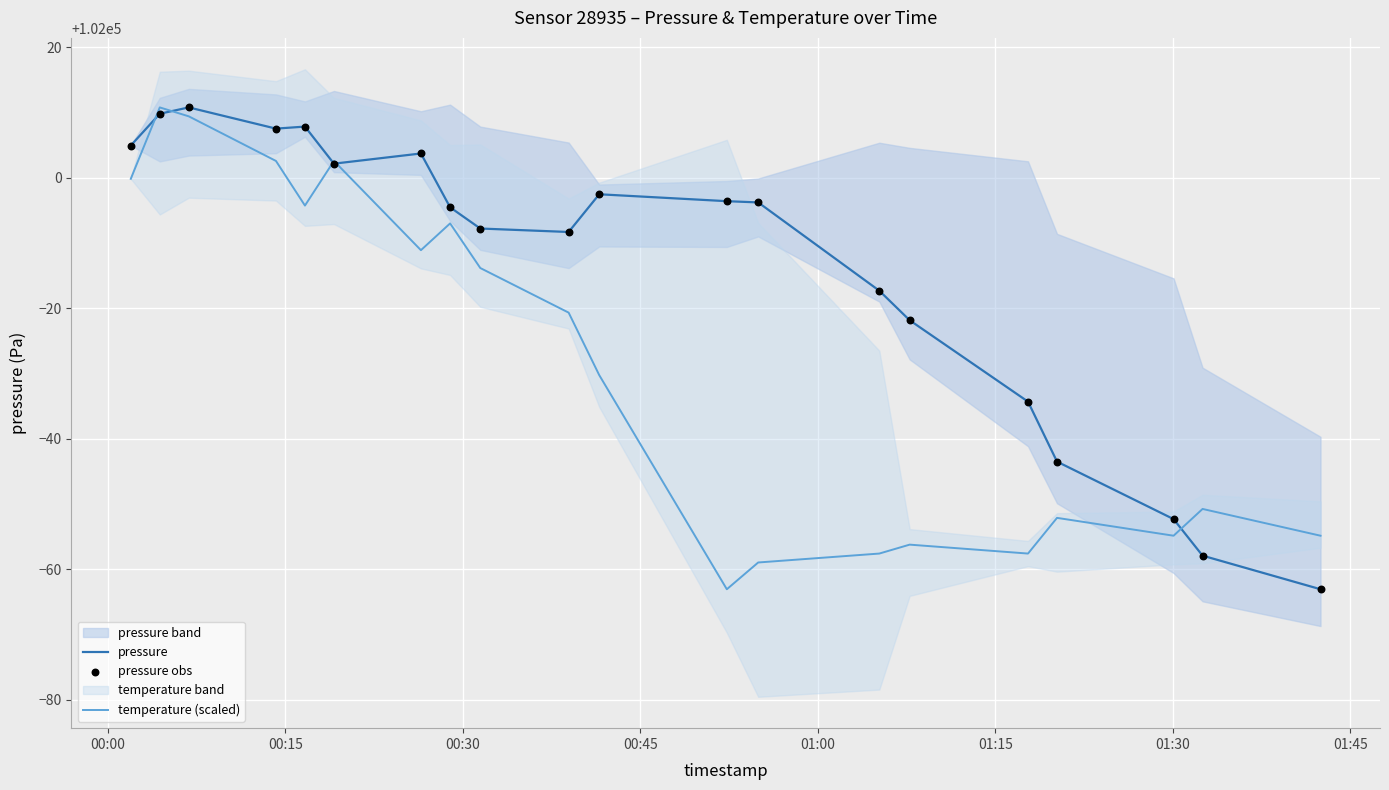

What is the lowest value of the temperature (scaled) series?

101936.9